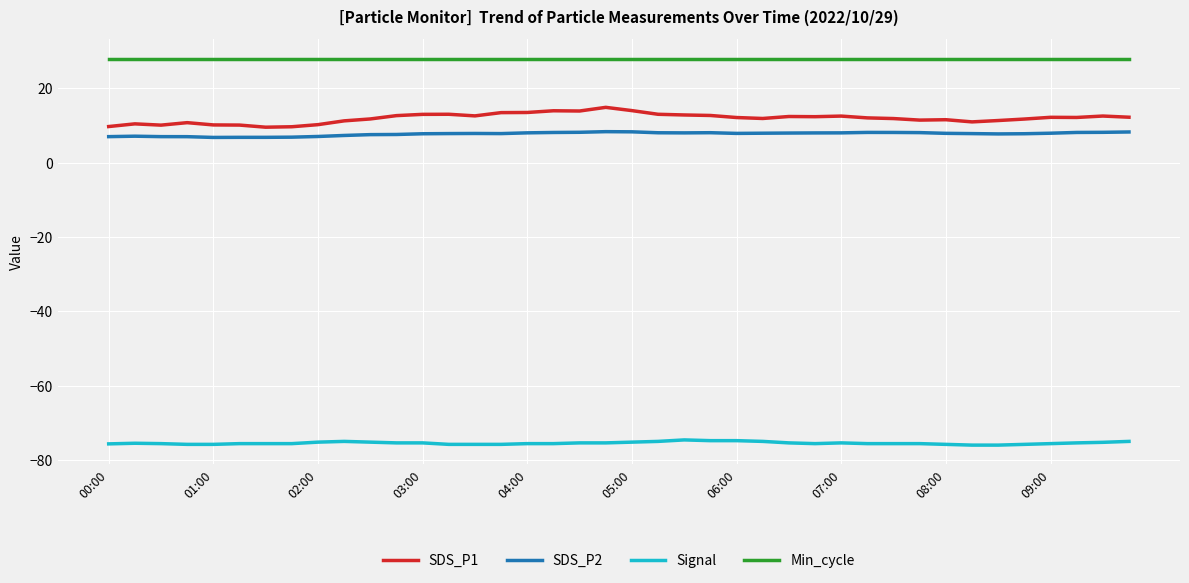

Does the chart display data point markers on the line(s)?

No